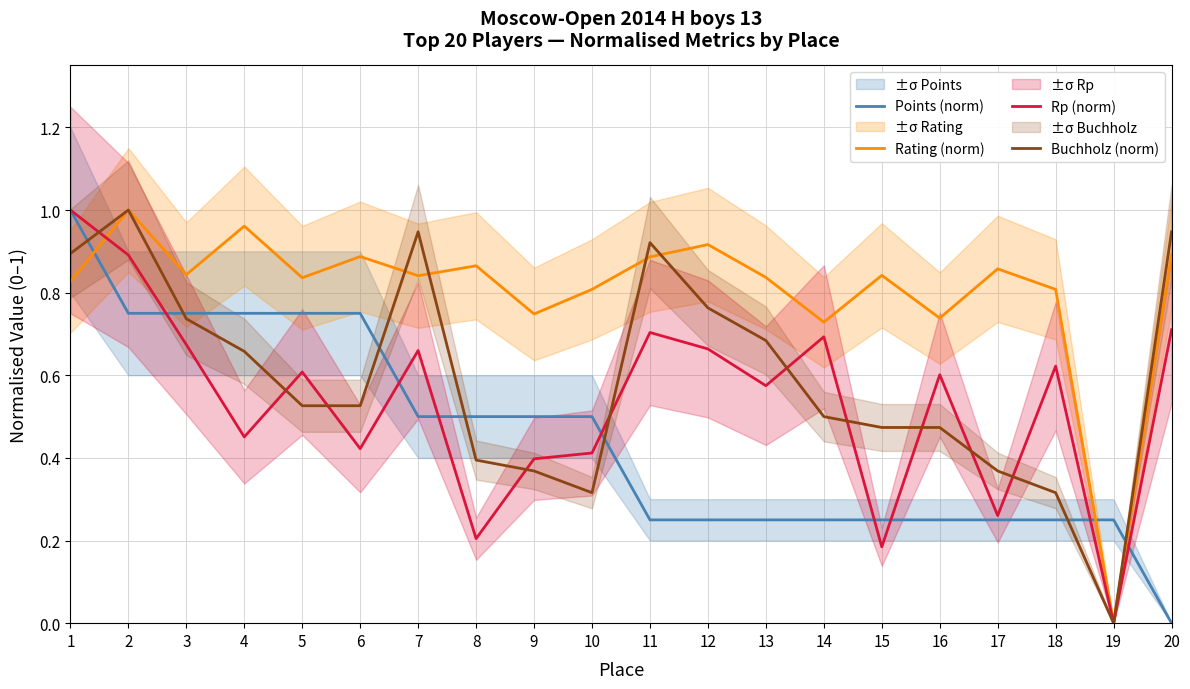

The value of Rating (norm) at 2 is 1.0. True or false?

True